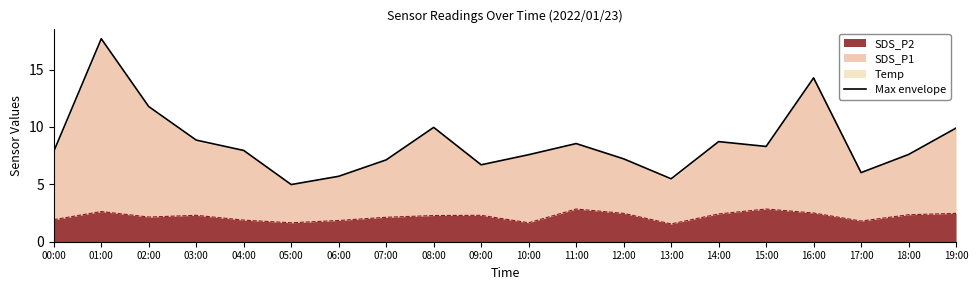

True or false: the data has more than 1 interior local peaks.

True